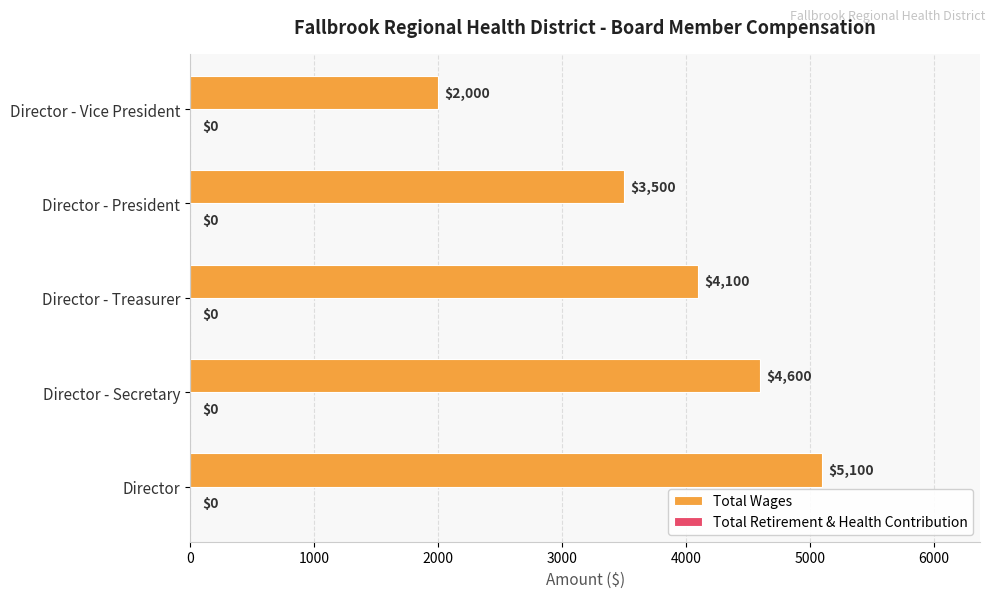

List the labels in order of value, largest first.

Director, Director - Secretary, Director - Treasurer, Director - President, Director - Vice President